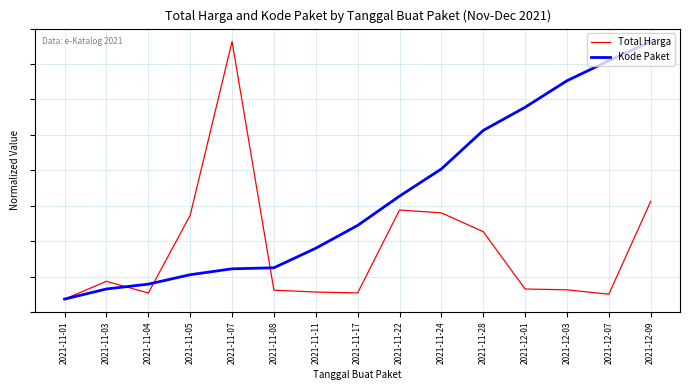

True or false: Total Harga and Kode Paket cross at least once.

True